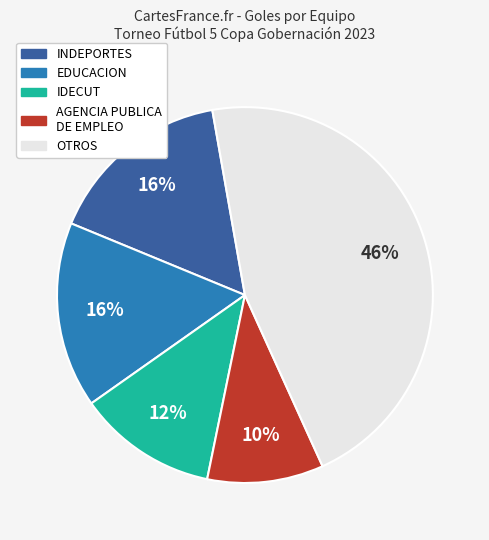

To the nearest percent, what is the difference between the largest and smallest slice percentages?

36%